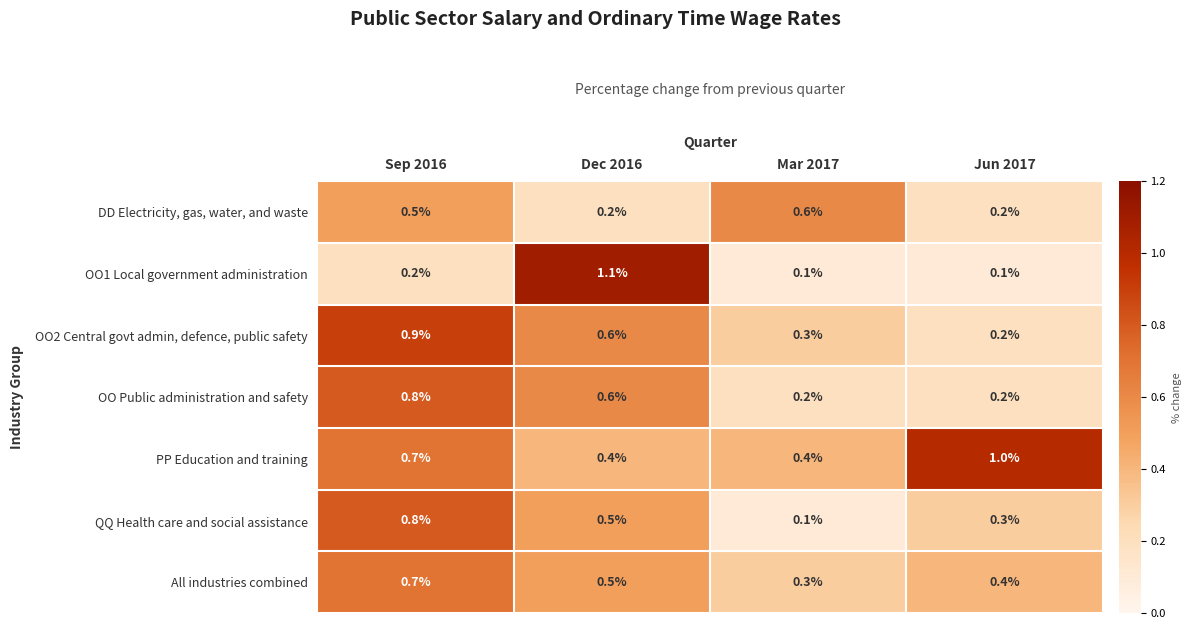

Reading left to right, extract all data points from this chart.

DD Electricity, gas, water, and waste: 0.5	0.2	0.6	0.2
OO1 Local government administration: 0.2	1.1	0.1	0.1
OO2 Central govt admin, defence, public safety: 0.9	0.6	0.3	0.2
OO Public administration and safety: 0.8	0.6	0.2	0.2
PP Education and training: 0.7	0.4	0.4	1.0
QQ Health care and social assistance: 0.8	0.5	0.1	0.3
All industries combined: 0.7	0.5	0.3	0.4